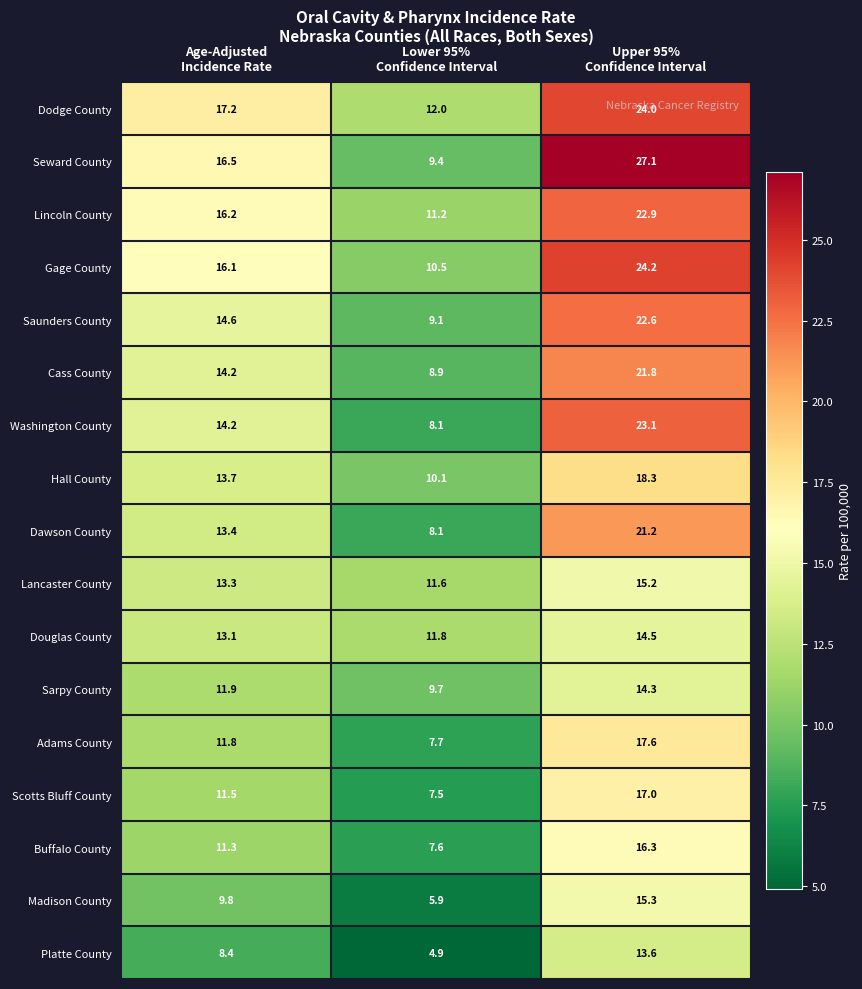

What is the maximum value shown in the chart?

27.1